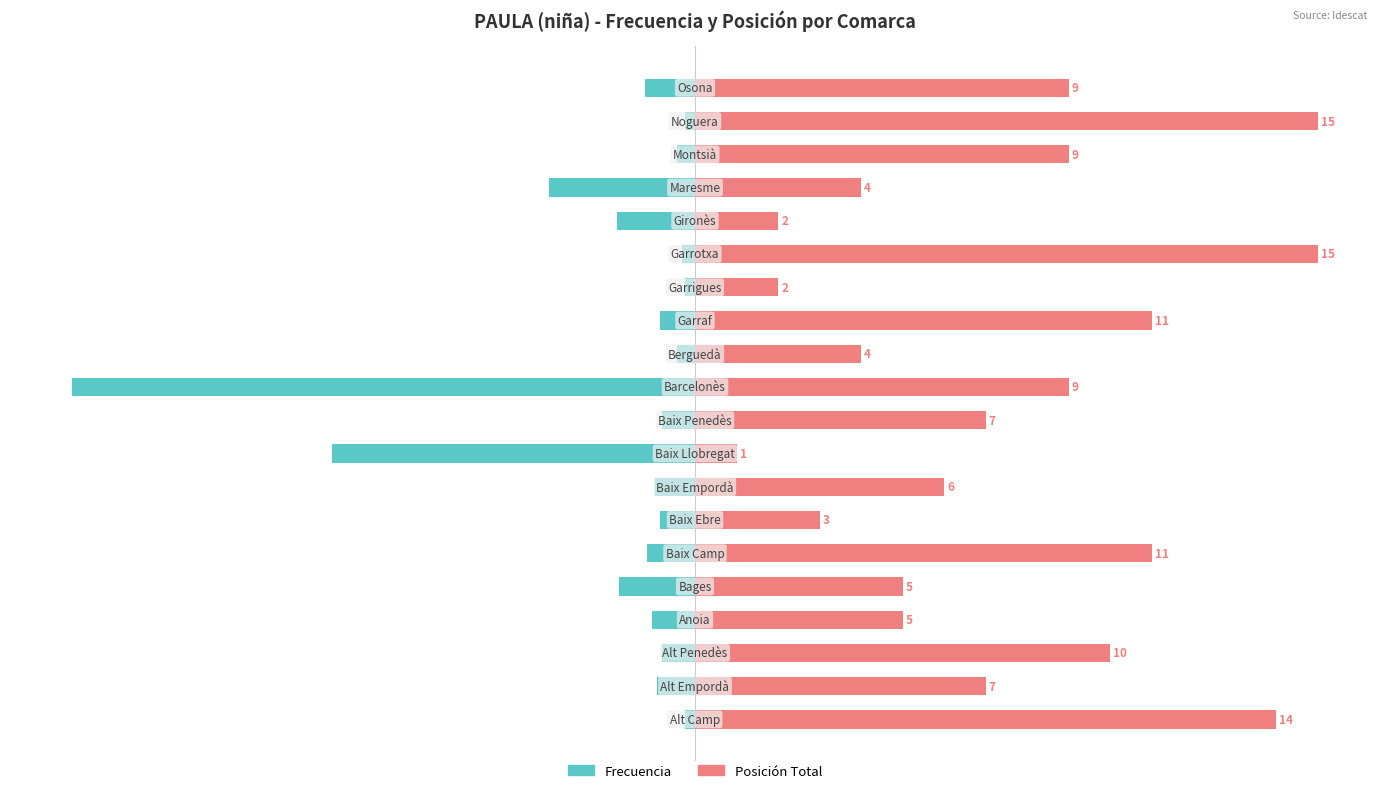

List the series in order of their overall mean, highest first.

Posición Total, Frecuencia